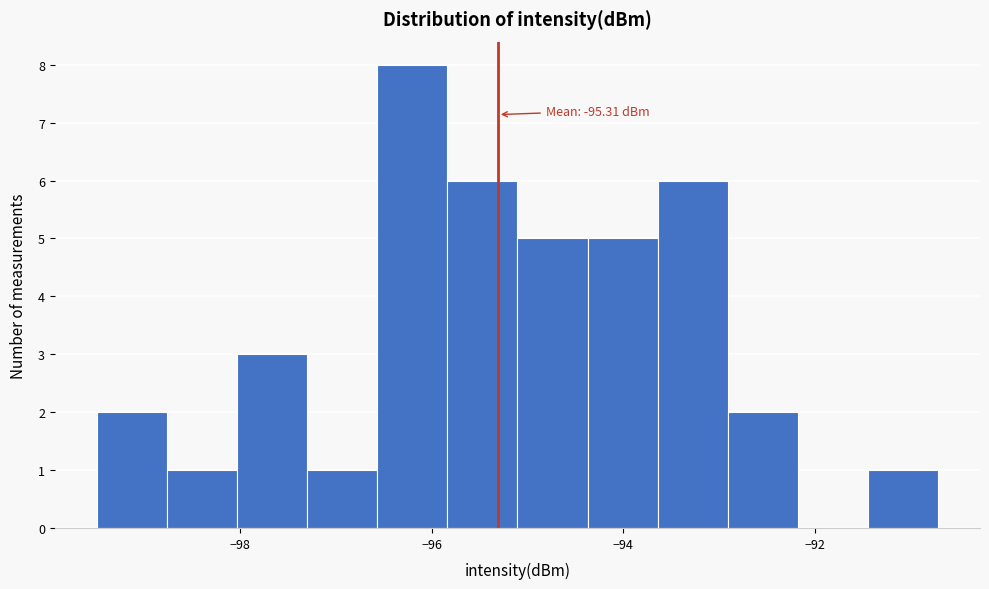

Around what value on the x-axis is the tallest bar? Give the approximate position of its centre, as read against the axis.

-96.2